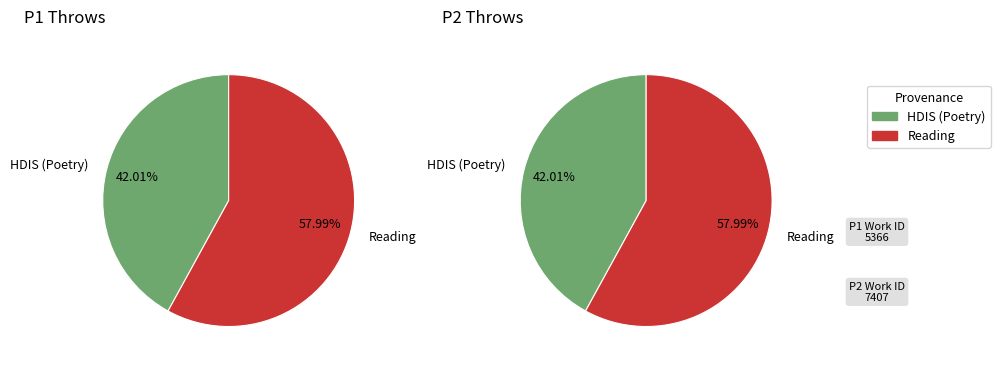

How many segments does this pie chart have?

2